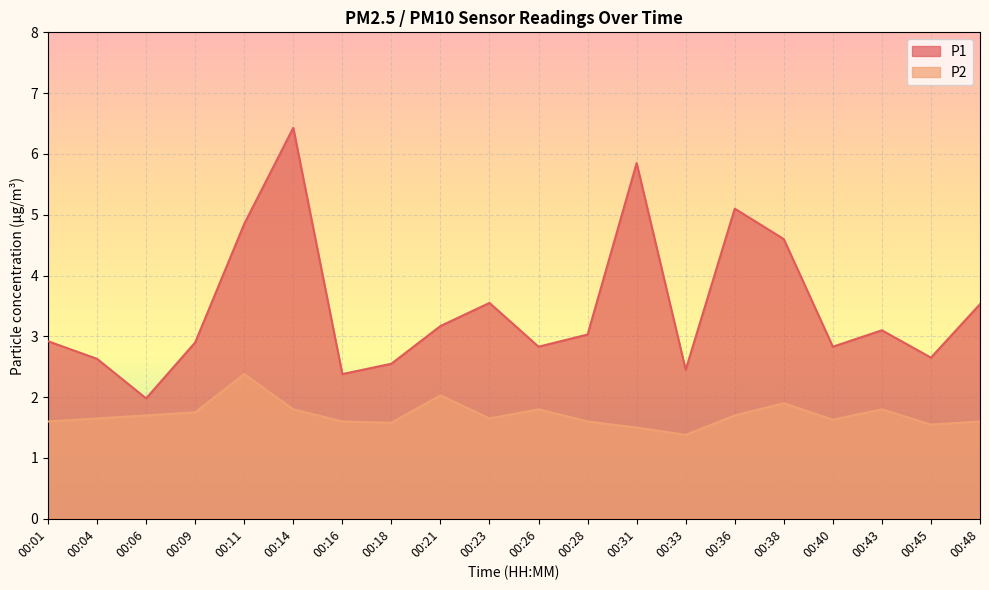

The P2 series shows 1.5 at 00:31. True or false?

True